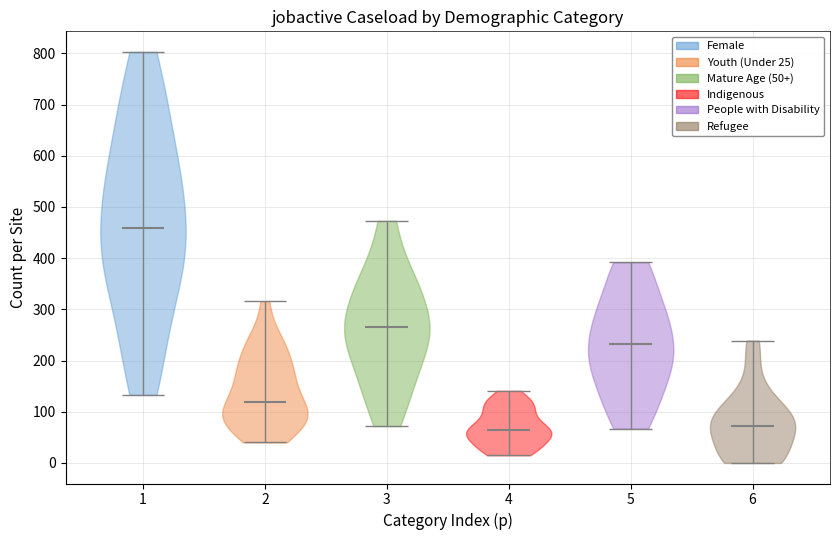

Which violin has the highest median line?

1